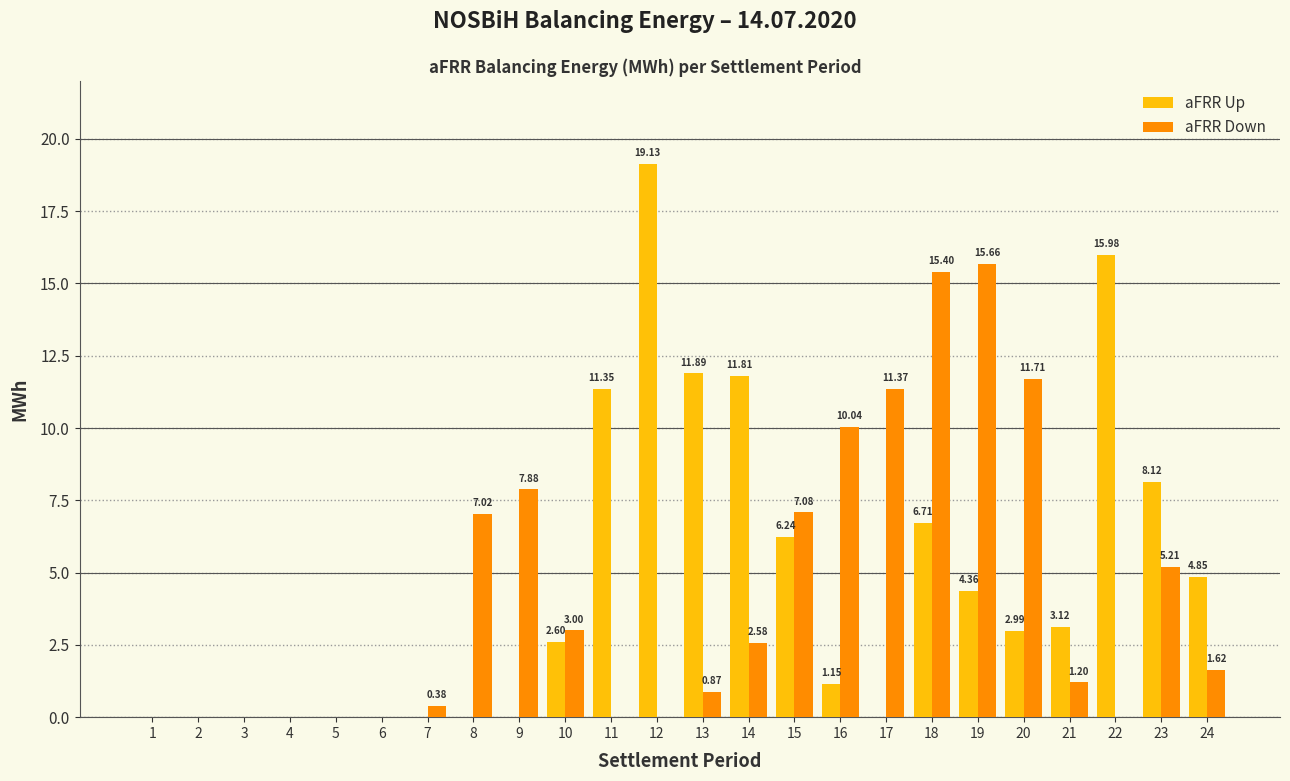

What is the sum of all aFRR Up values?

110.3